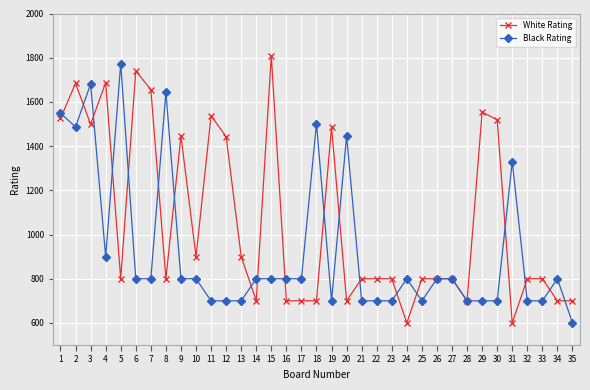

Which series has the widest spread of values?

White Rating